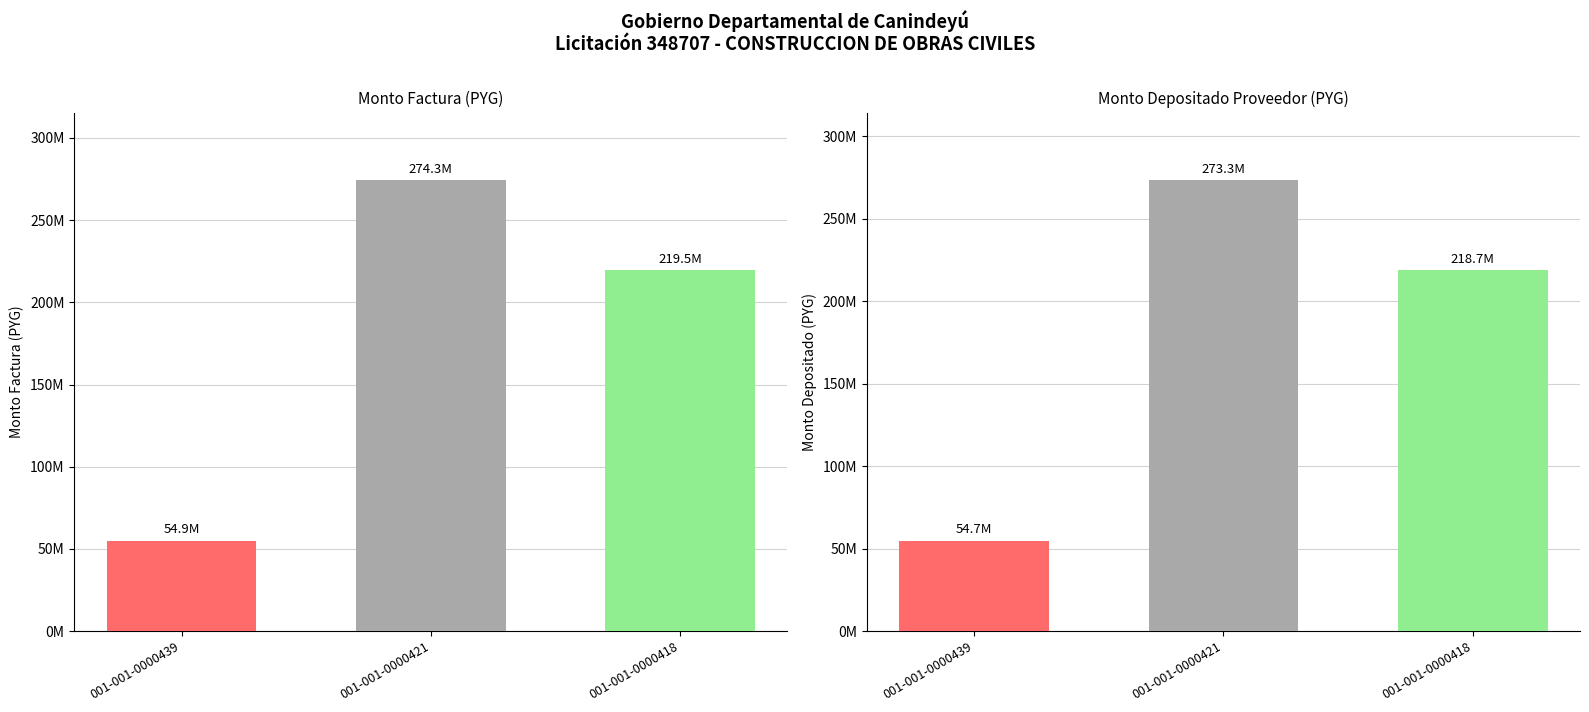

Which series has the largest total across all categories?

monto_factura